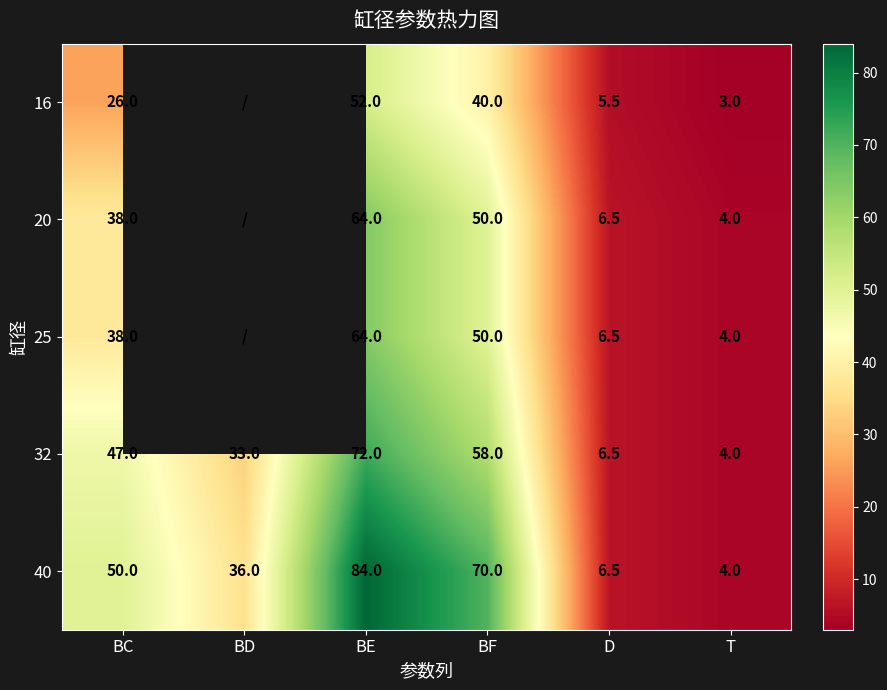

How many distinct data groups are displayed?

5